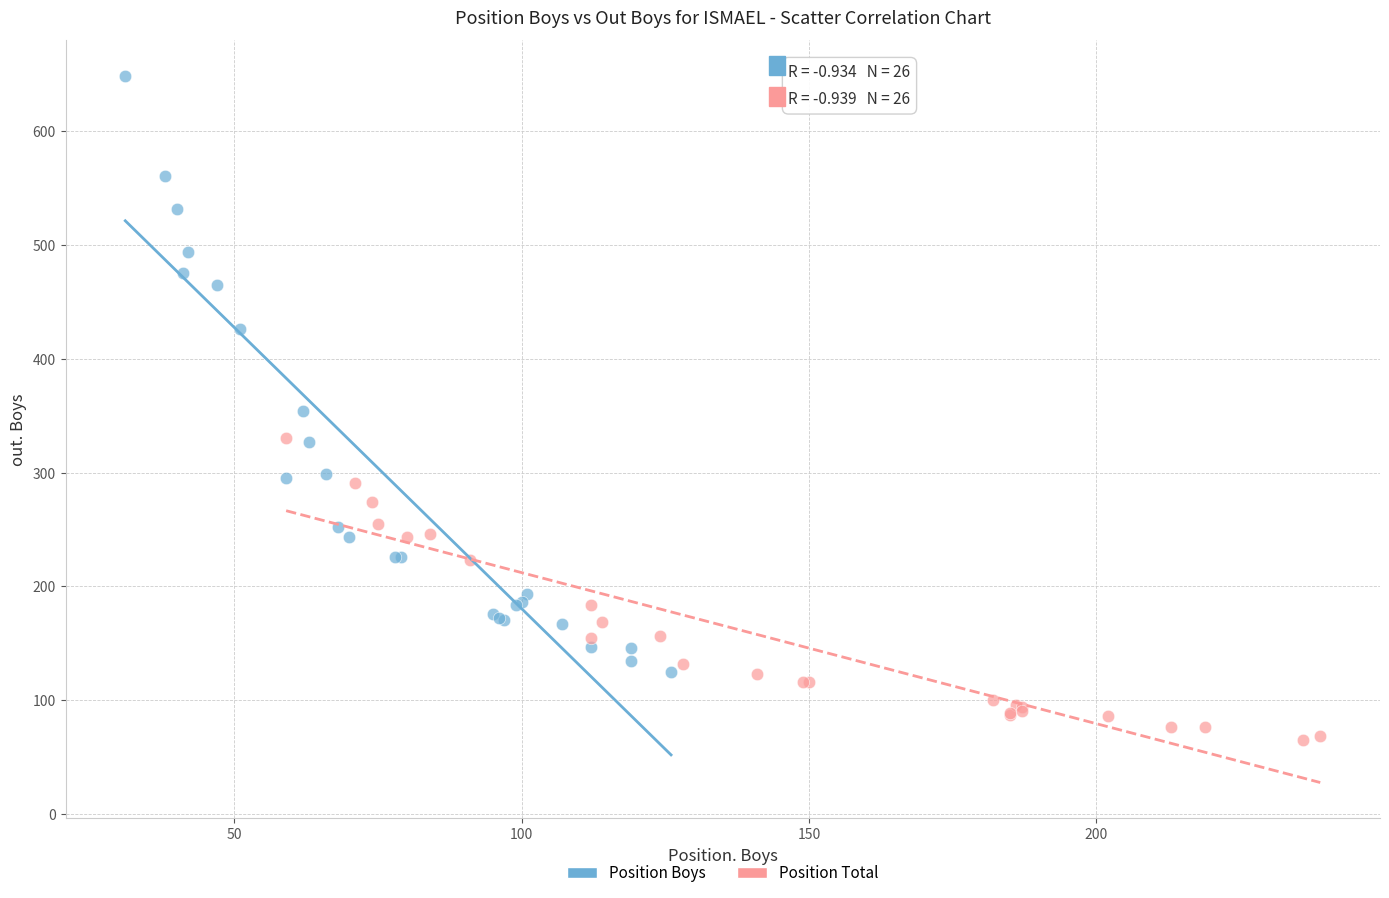

Which series reaches the minimum Y coordinate?

Position Total